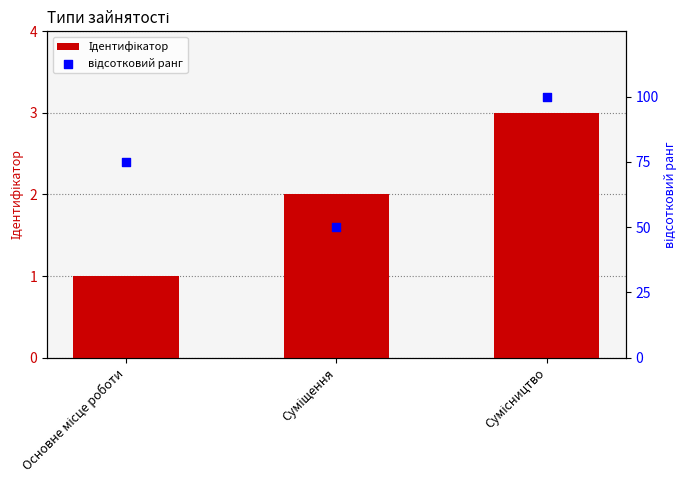

Which series has the widest spread of Y values?

відсотковий ранг